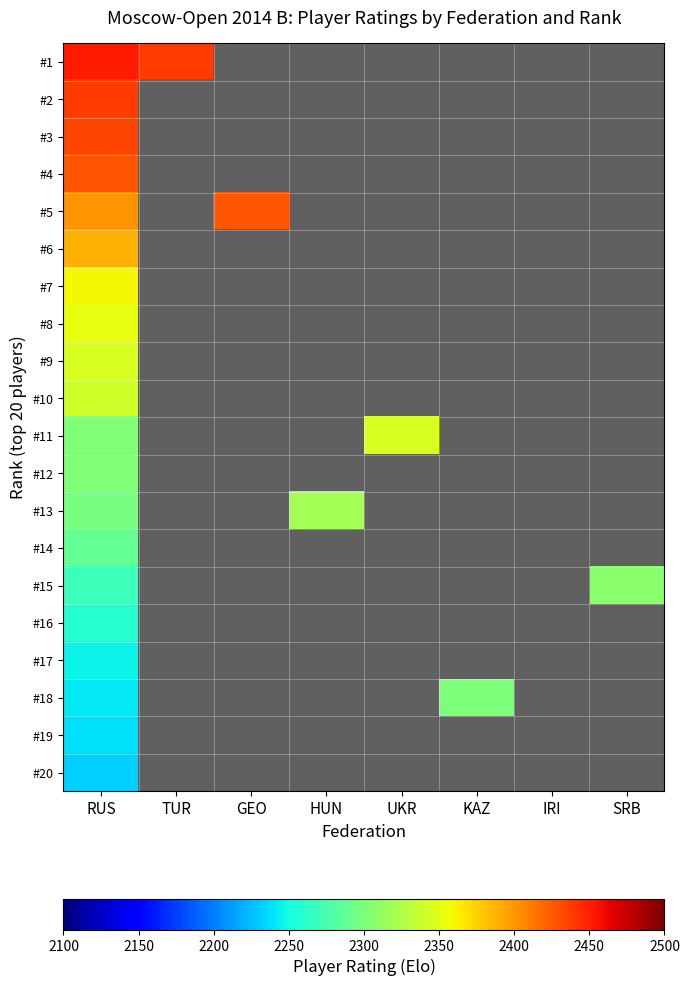

Reading left to right, transcribe all the data shown in this chart.

#1: RUS=2452	TUR=2439	GEO=0	HUN=0	UKR=0	KAZ=0	IRI=0	SRB=0
#2: RUS=2438	TUR=0	GEO=0	HUN=0	UKR=0	KAZ=0	IRI=0	SRB=0
#3: RUS=2433	TUR=0	GEO=0	HUN=0	UKR=0	KAZ=0	IRI=0	SRB=0
#4: RUS=2428	TUR=0	GEO=0	HUN=0	UKR=0	KAZ=0	IRI=0	SRB=0
#5: RUS=2400	TUR=0	GEO=2428	HUN=0	UKR=0	KAZ=0	IRI=0	SRB=0
#6: RUS=2388	TUR=0	GEO=0	HUN=0	UKR=0	KAZ=0	IRI=0	SRB=0
#7: RUS=2359	TUR=0	GEO=0	HUN=0	UKR=0	KAZ=0	IRI=0	SRB=0
#8: RUS=2353	TUR=0	GEO=0	HUN=0	UKR=0	KAZ=0	IRI=0	SRB=0
#9: RUS=2345	TUR=0	GEO=0	HUN=0	UKR=0	KAZ=0	IRI=0	SRB=0
#10: RUS=2340	TUR=0	GEO=0	HUN=0	UKR=0	KAZ=0	IRI=0	SRB=0
#11: RUS=2303	TUR=0	GEO=0	HUN=0	UKR=2345	KAZ=0	IRI=0	SRB=0
#12: RUS=2303	TUR=0	GEO=0	HUN=0	UKR=0	KAZ=0	IRI=0	SRB=0
#13: RUS=2298	TUR=0	GEO=0	HUN=2319	UKR=0	KAZ=0	IRI=0	SRB=0
#14: RUS=2288	TUR=0	GEO=0	HUN=0	UKR=0	KAZ=0	IRI=0	SRB=0
#15: RUS=2269	TUR=0	GEO=0	HUN=0	UKR=0	KAZ=0	IRI=0	SRB=2307
#16: RUS=2259	TUR=0	GEO=0	HUN=0	UKR=0	KAZ=0	IRI=0	SRB=0
#17: RUS=2246	TUR=0	GEO=0	HUN=0	UKR=0	KAZ=0	IRI=0	SRB=0
#18: RUS=2241	TUR=0	GEO=0	HUN=0	UKR=0	KAZ=2301	IRI=0	SRB=0
#19: RUS=2238	TUR=0	GEO=0	HUN=0	UKR=0	KAZ=0	IRI=0	SRB=0
#20: RUS=2232	TUR=0	GEO=0	HUN=0	UKR=0	KAZ=0	IRI=0	SRB=0